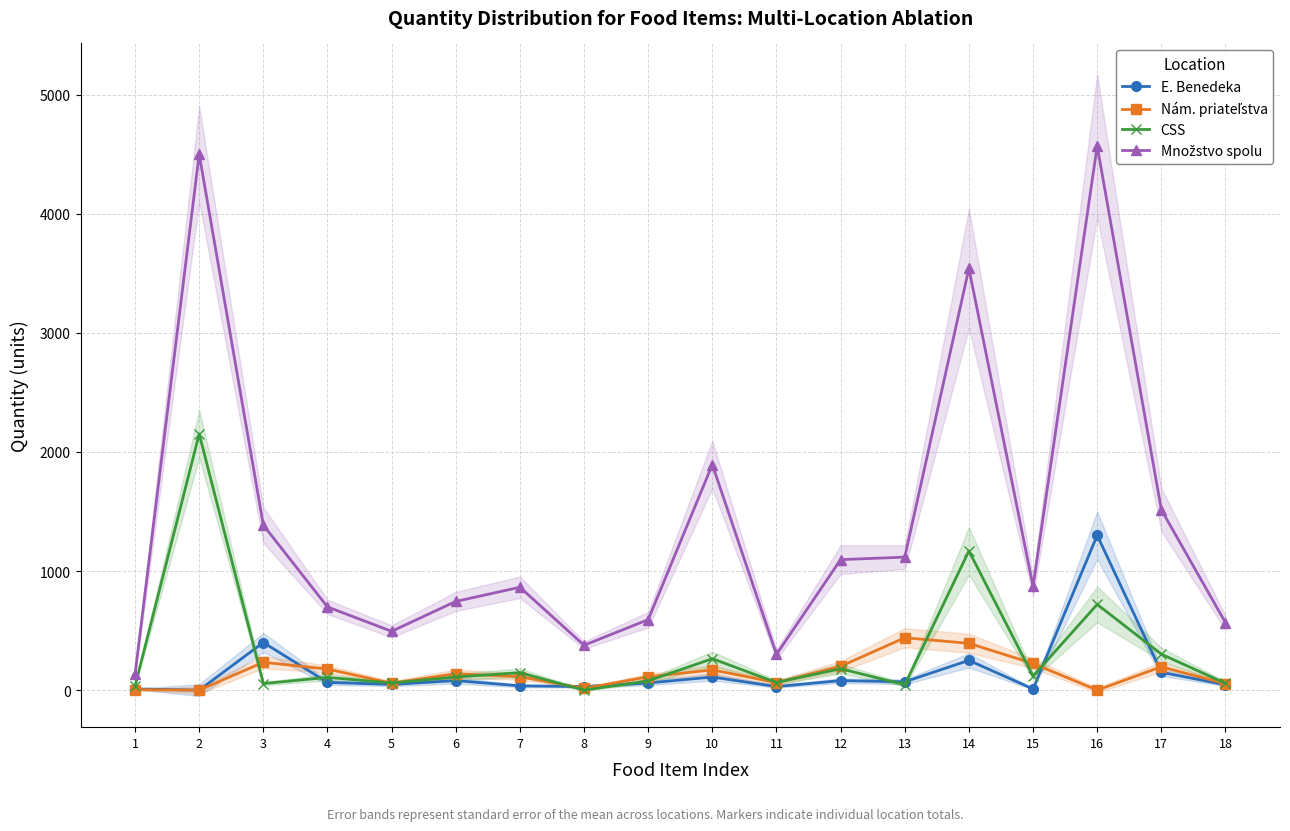

Which series has the largest range (max minus min)?

Množstvo spolu